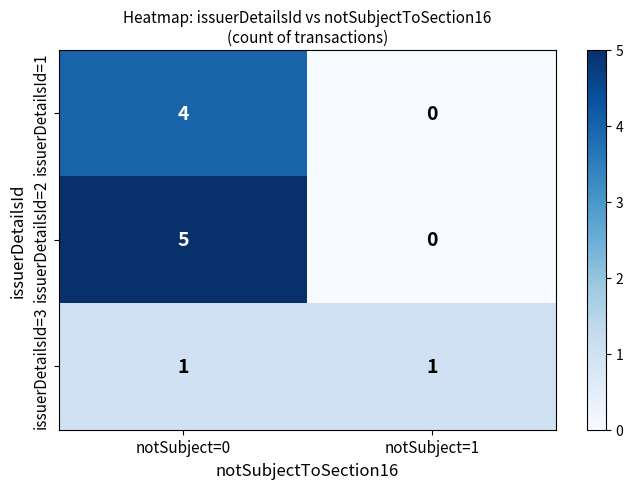

The value of issuerDetailsId=1 at notSubject=1 is 2. True or false?

False